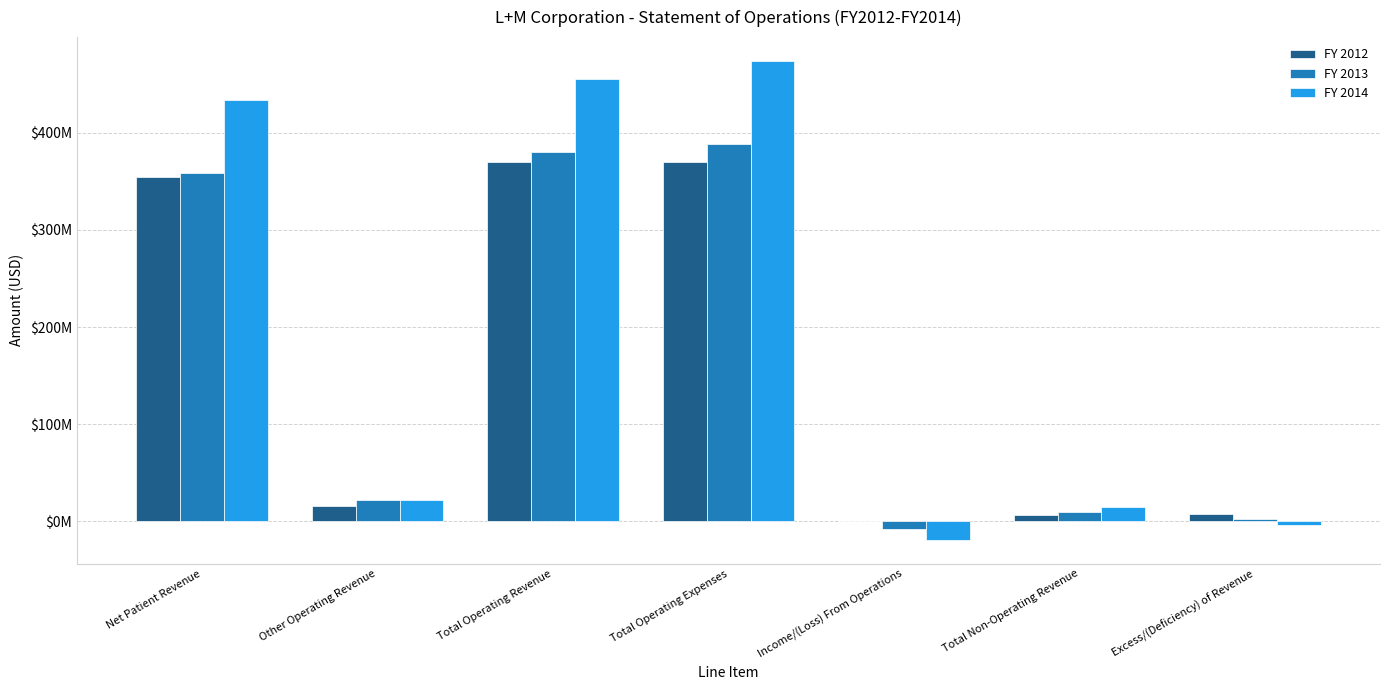

Rank the series at Other Operating Revenue from lowest to highest value.

FY 2012, FY 2014, FY 2013